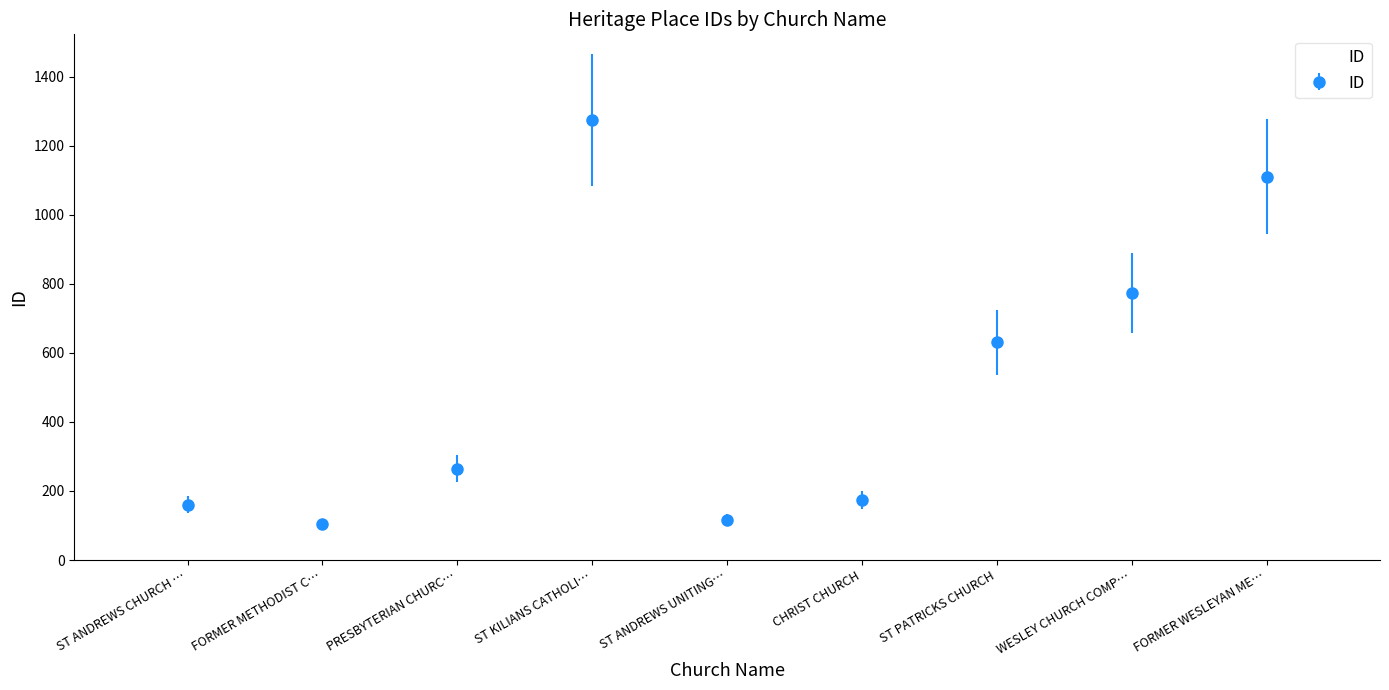

Reading left to right, list all the values displayed in this chart.

160	104	265	1274	117	173	630	773	1110